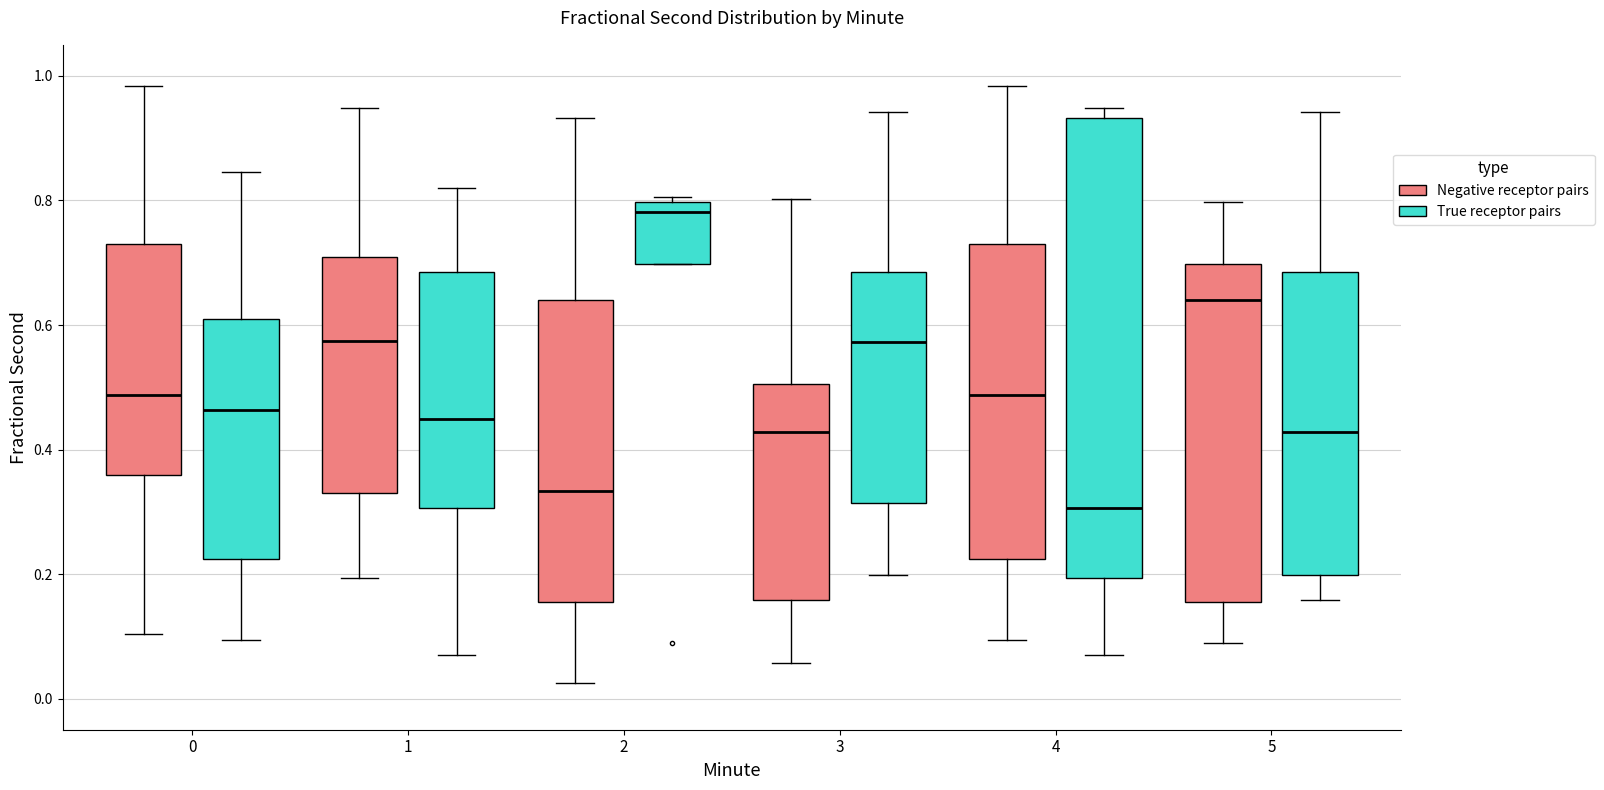

Where does the lower whisker of the box for 5 (Negative receptor pairs) end on the y-axis? The values are not printed on the chart, so give them approximately, as read against the axis.

0.08